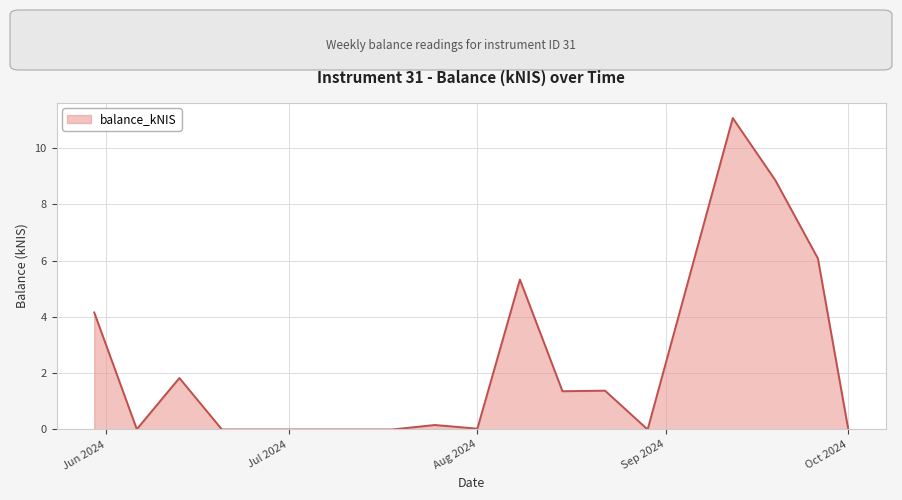

What is the maximum value shown in the chart?

11.1